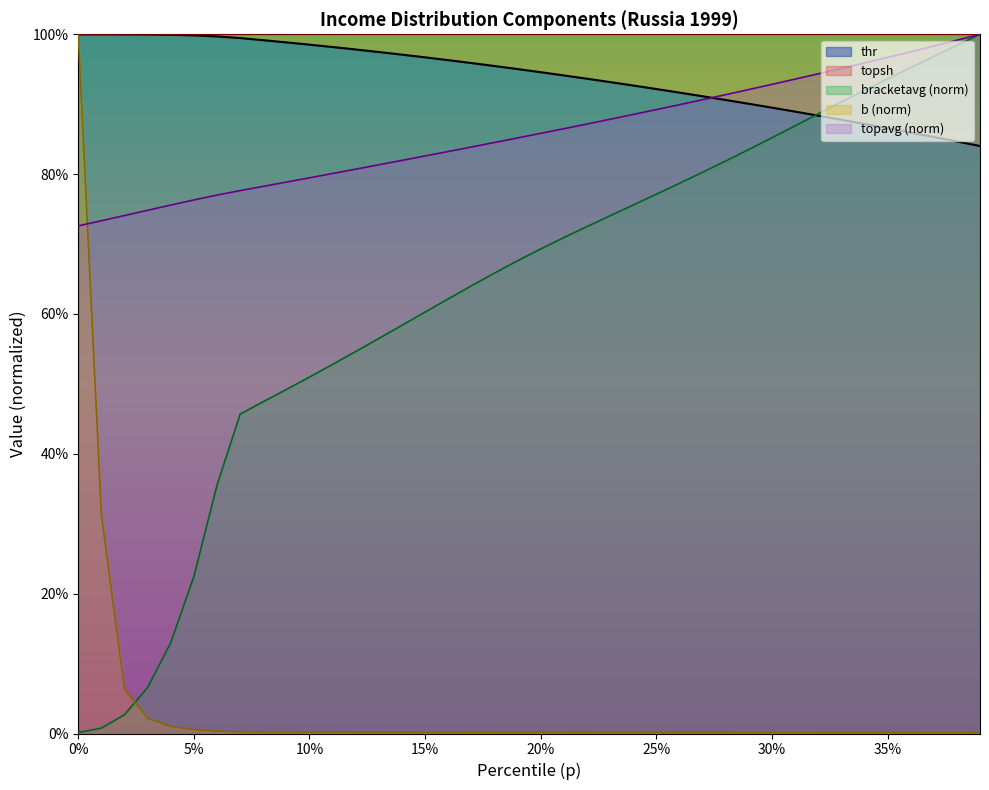

True or false: topavg and bracketavg cross at least once.

False